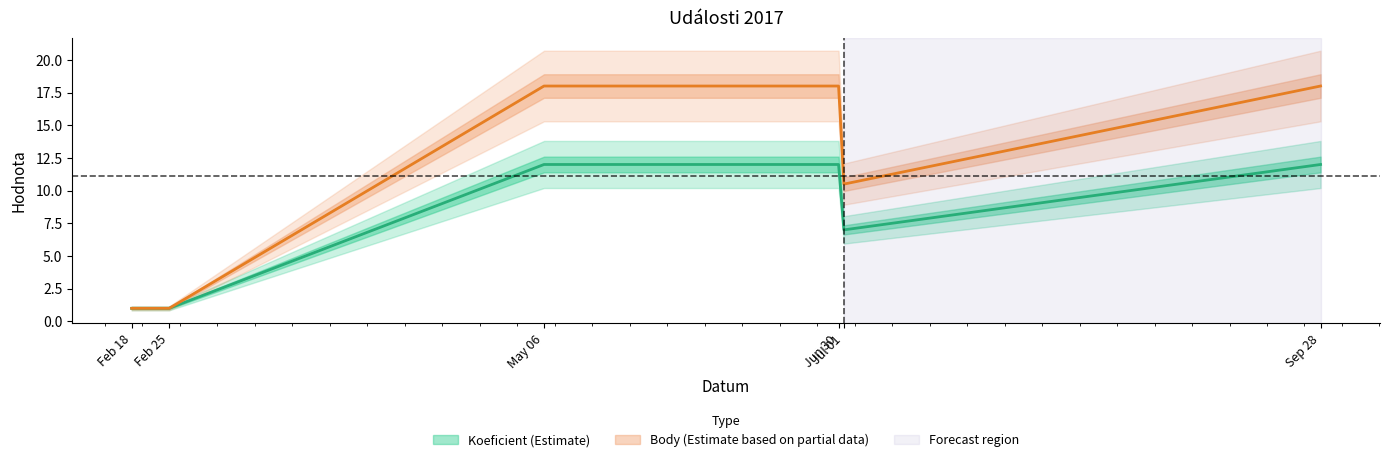

The value of Body at Feb 18 is 0.5. True or false?

False